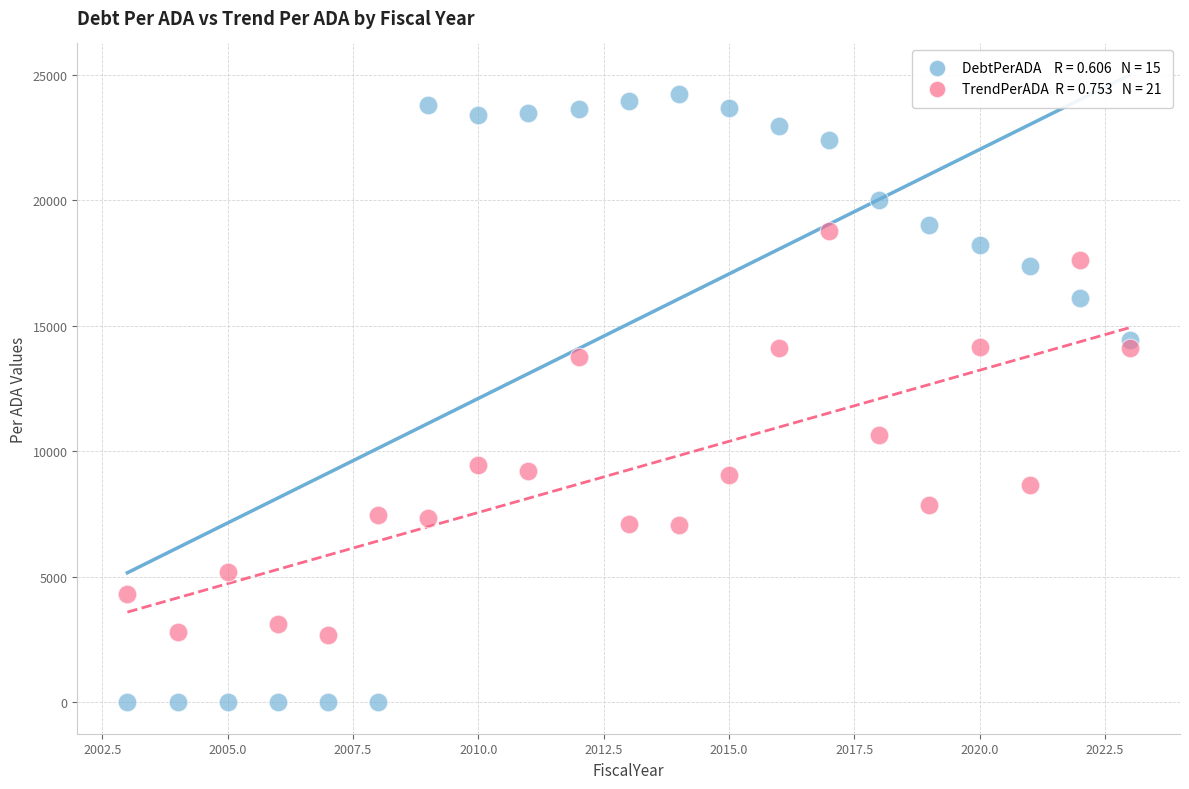

Across all data points, what is the range of X values (max minus min)?

20.0